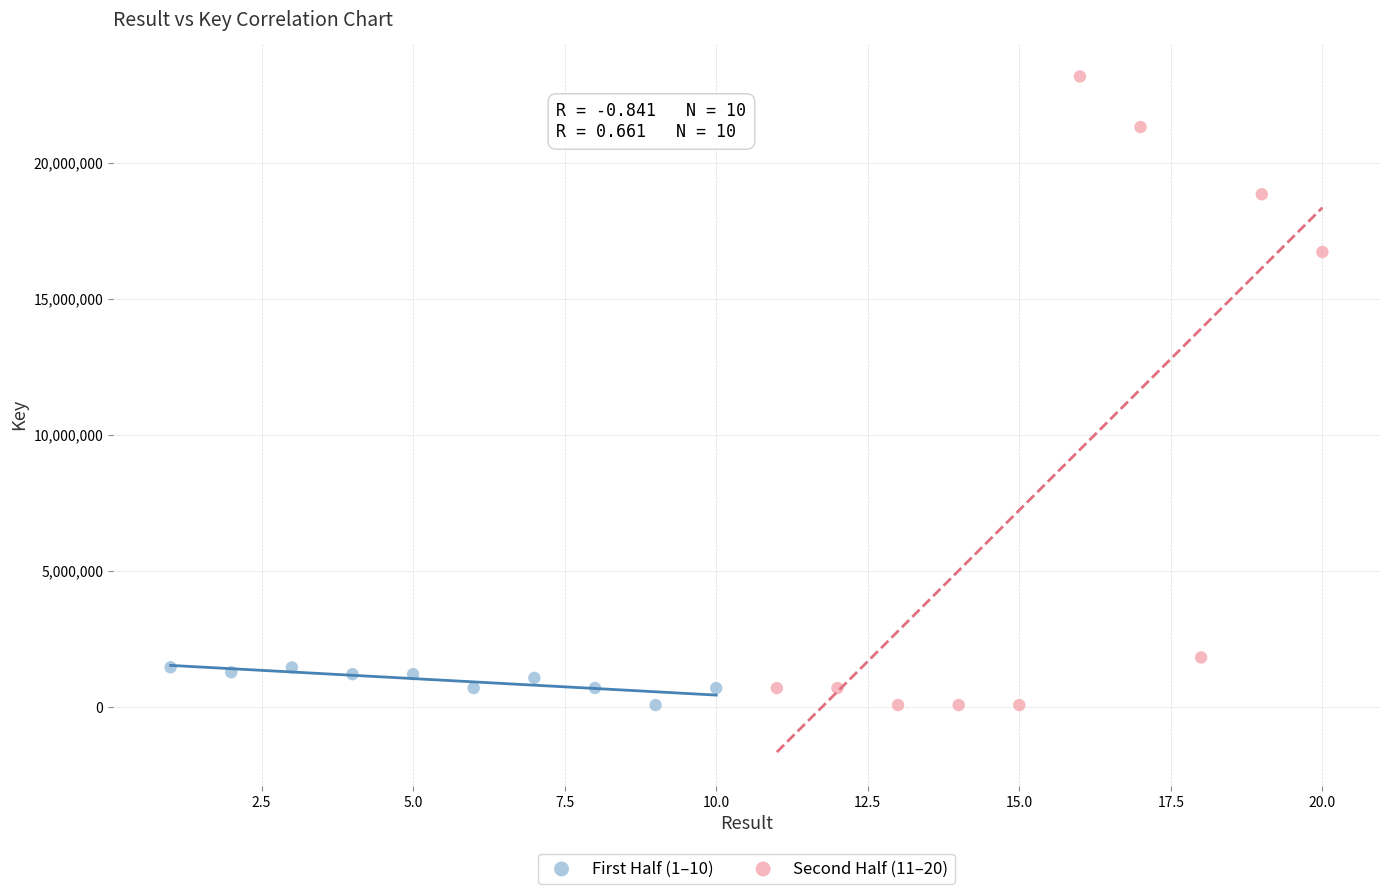

Which series has the widest spread of Y values?

Second Half (11–20)